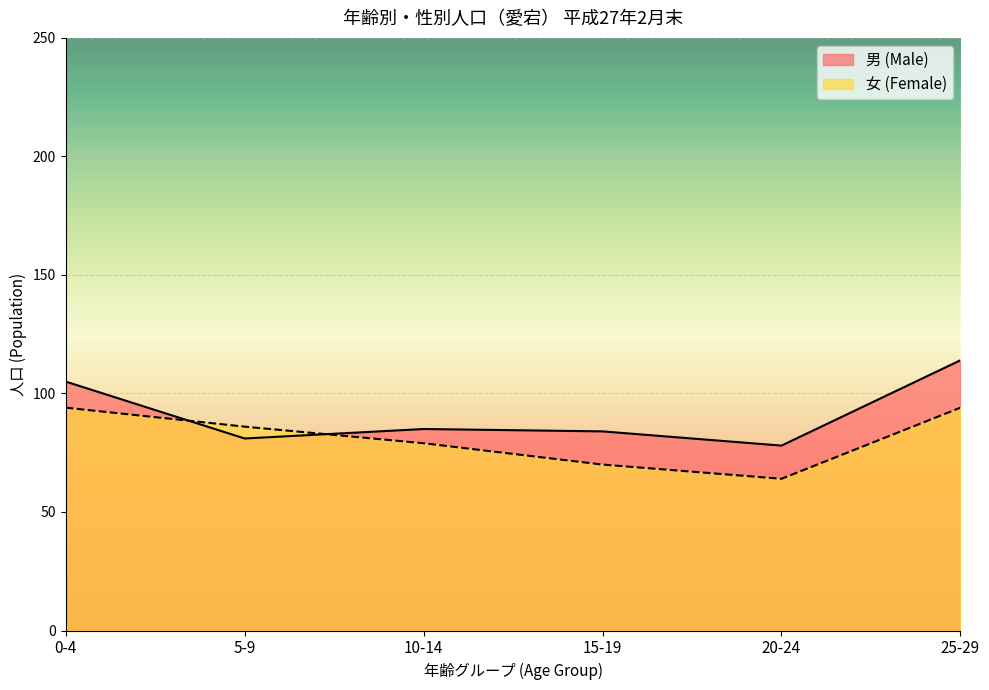

What position from the left is 5-9?

2